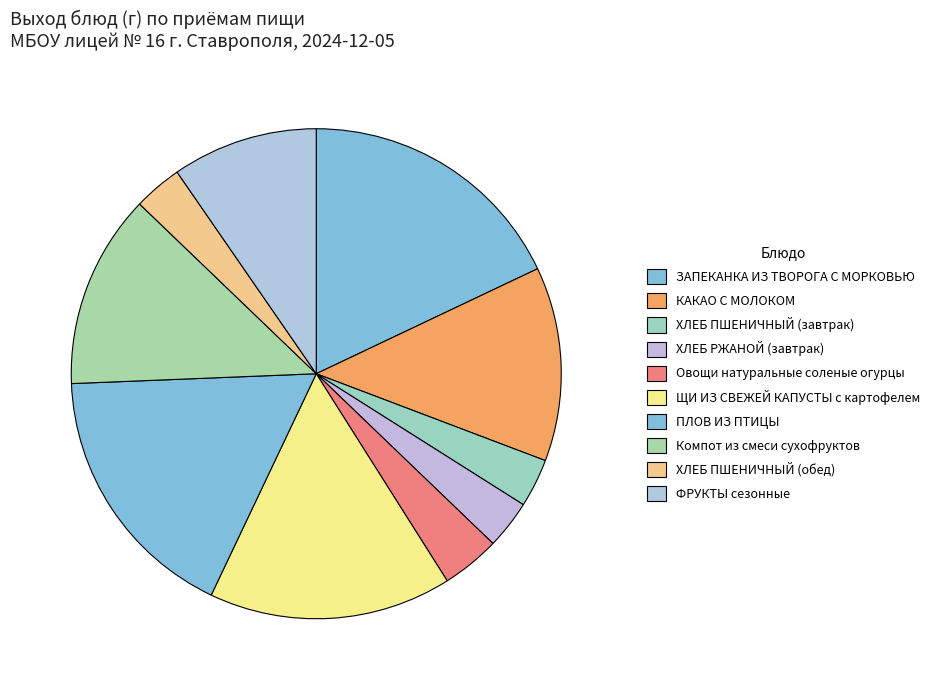

Rank the categories by value from highest to lowest.

ЗАПЕКАНКА ИЗ ТВОРОГА С МОРКОВЬЮ, ПЛОВ ИЗ ПТИЦЫ, ЩИ ИЗ СВЕЖЕЙ КАПУСТЫ с картофелем, КАКАО С МОЛОКОМ, Компот из смеси сухофруктов, ФРУКТЫ сезонные, Овощи натуральные соленые огурцы, ХЛЕБ ПШЕНИЧНЫЙ (завтрак), ХЛЕБ РЖАНОЙ (завтрак), ХЛЕБ ПШЕНИЧНЫЙ (обед)